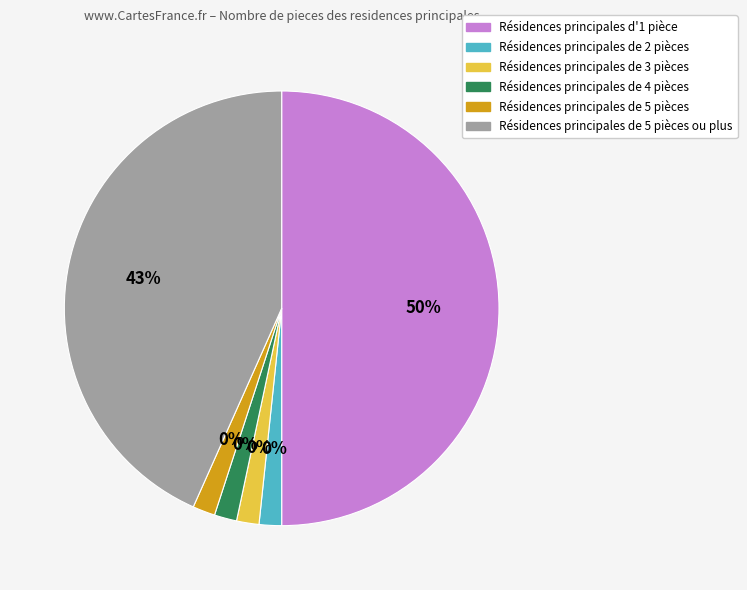

Is it true that J is 2% of the pie?

True